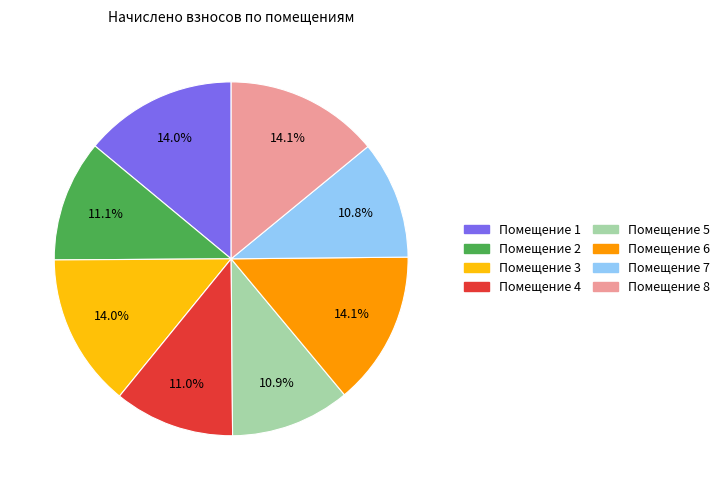

Is there any slice that represents more than half of the pie?

No